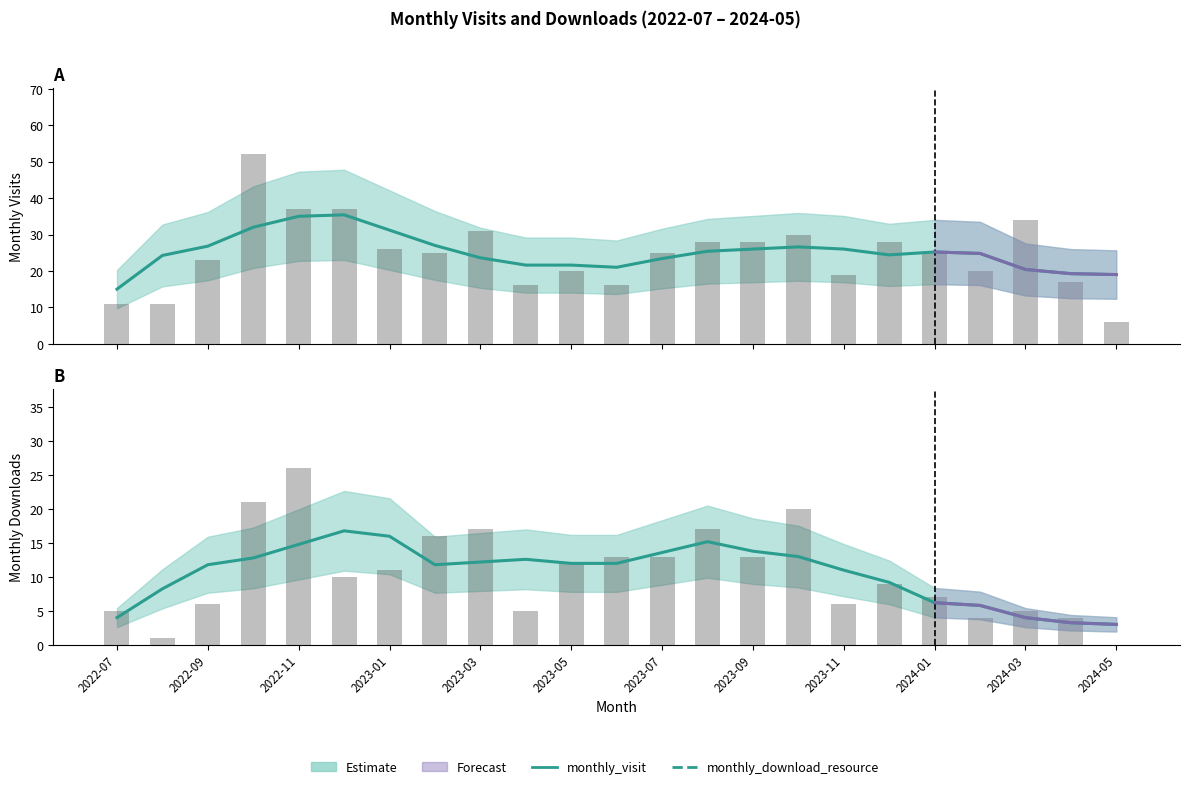

Is the value of monthly_download_resource at 2023-07 greater than the value of monthly_visit at 2022-09?

No